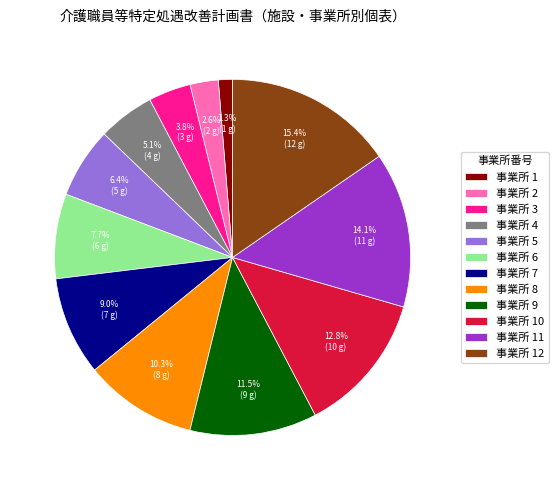

Does 事業所 3 account for over 50% of the chart?

No